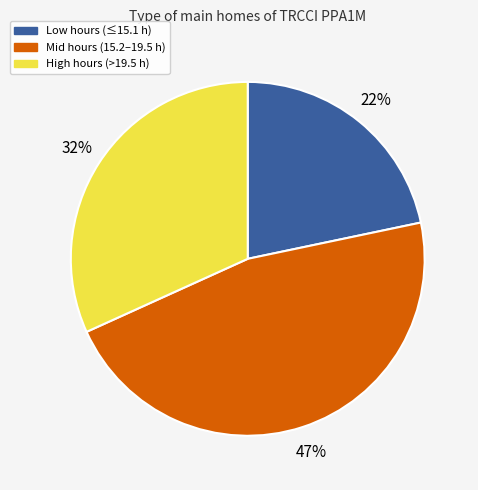

Does any single category account for the majority?

No